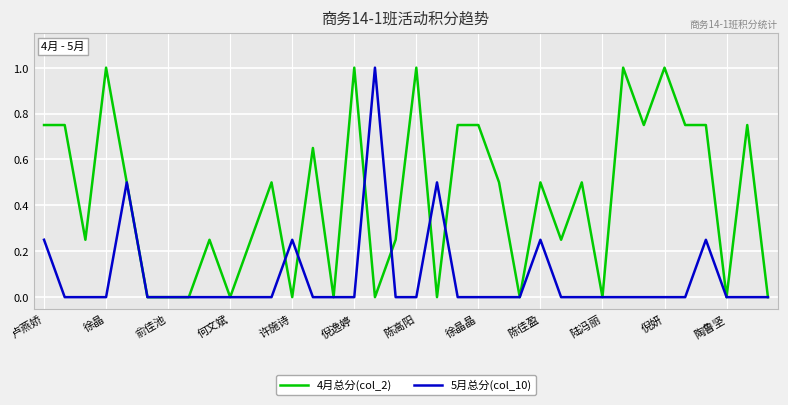

What is the maximum value shown in the chart?

1.0